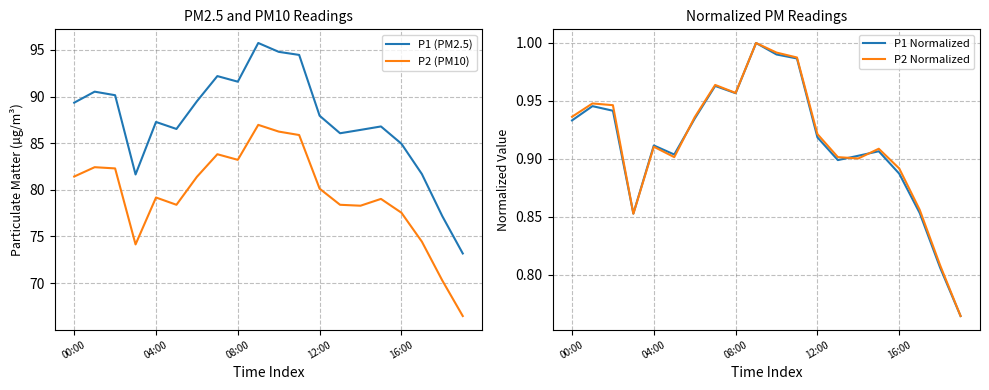

How many lines are shown in the chart?

4